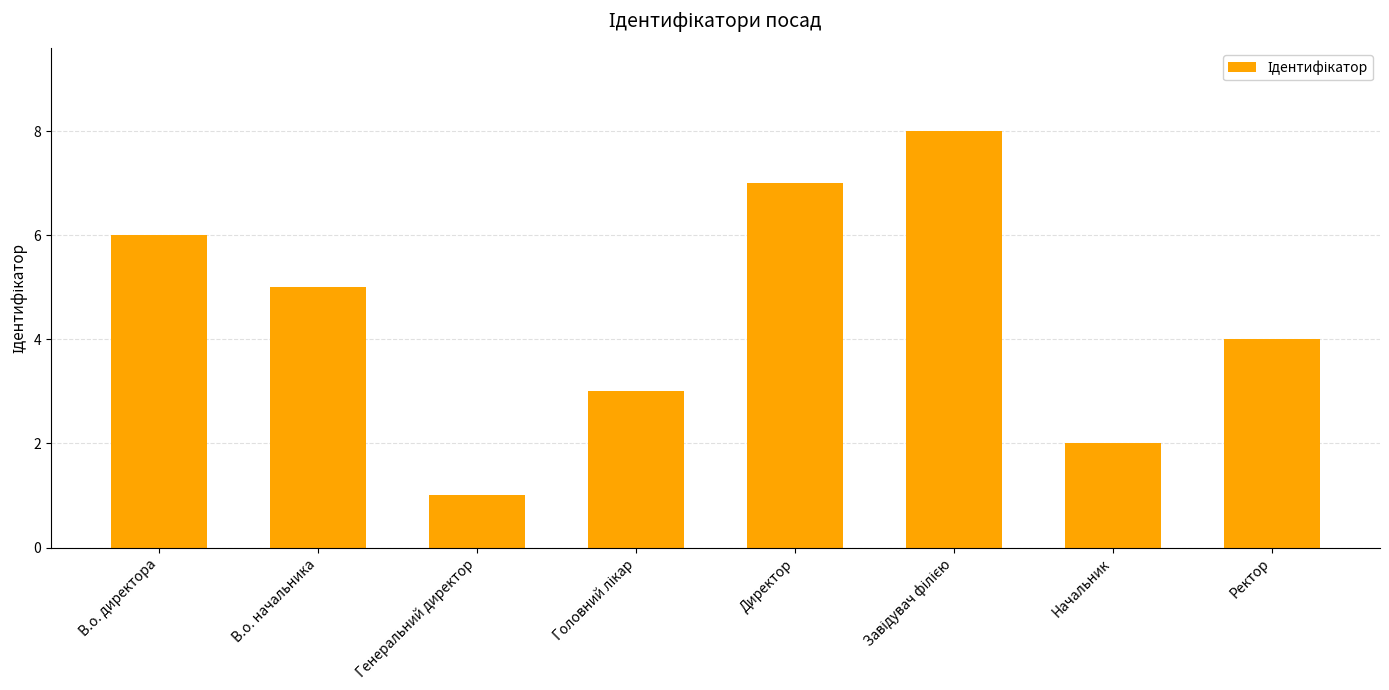

Reading left to right, extract all data points from this chart.

6	5	1	3	7	8	2	4